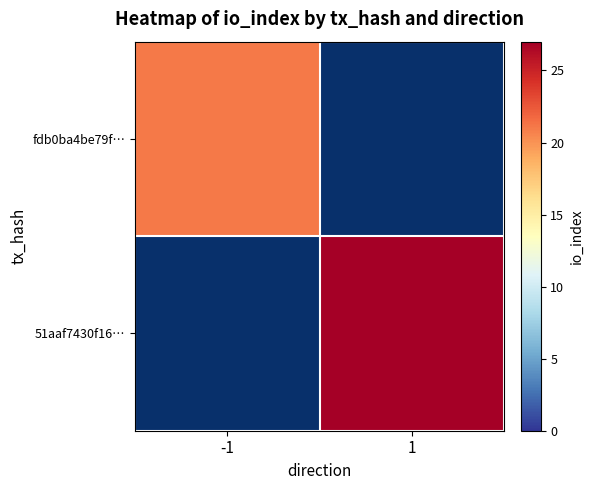

Which category has the highest value across all series?

1